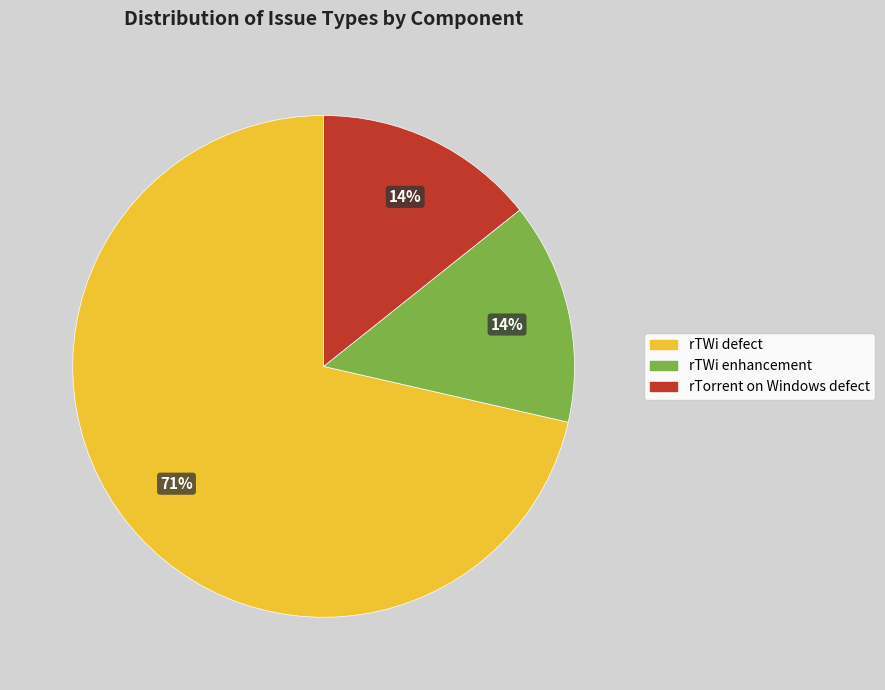

To the nearest percent, what is the average slice percentage?

33%